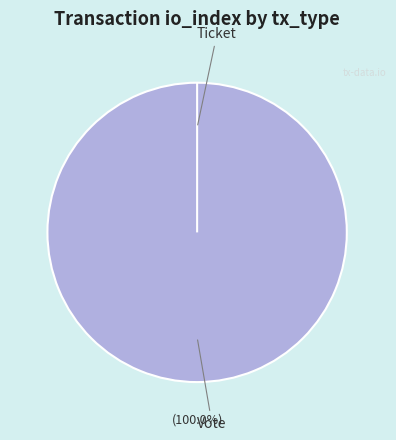

To the nearest percent, what is the average slice percentage?

50%